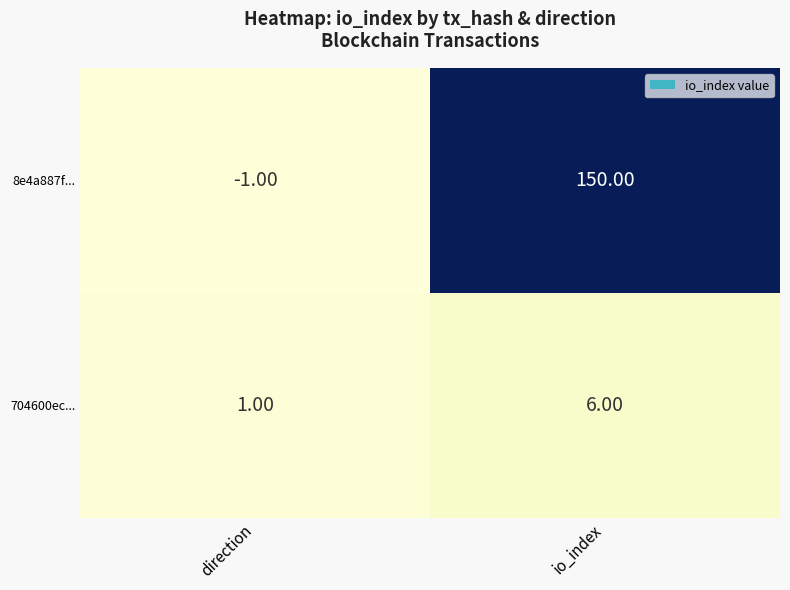

Count the number of data series in this chart.

2